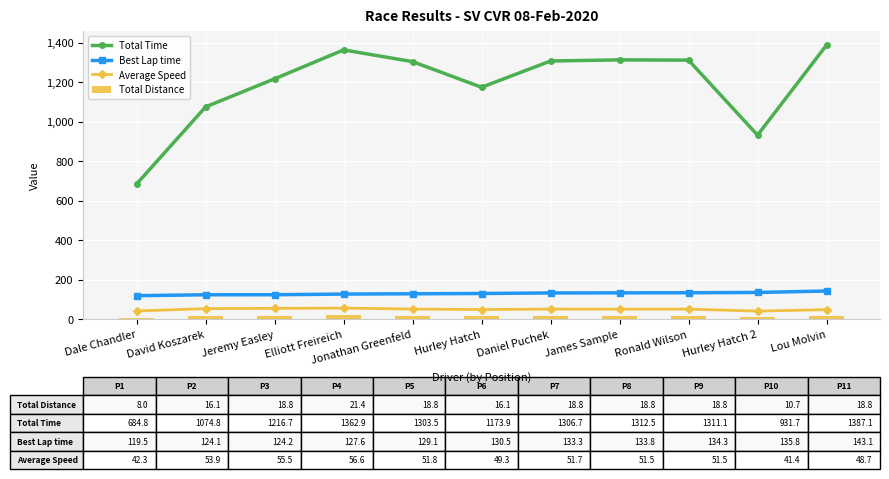

What is the value of the Best Lap time bar at the 7th from the left?

133.3